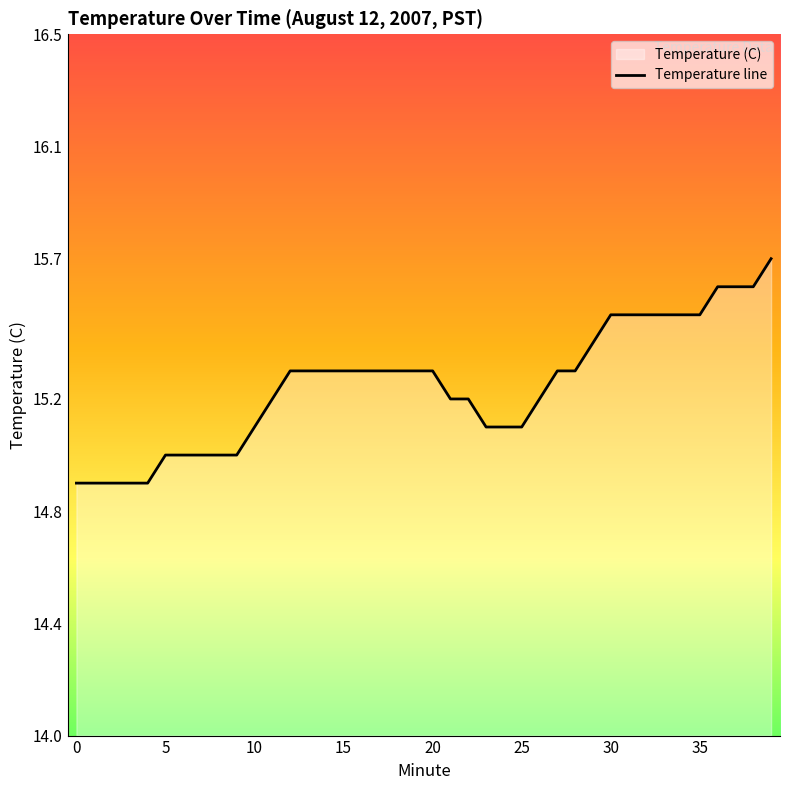

What is the minimum value shown in the chart?

14.9